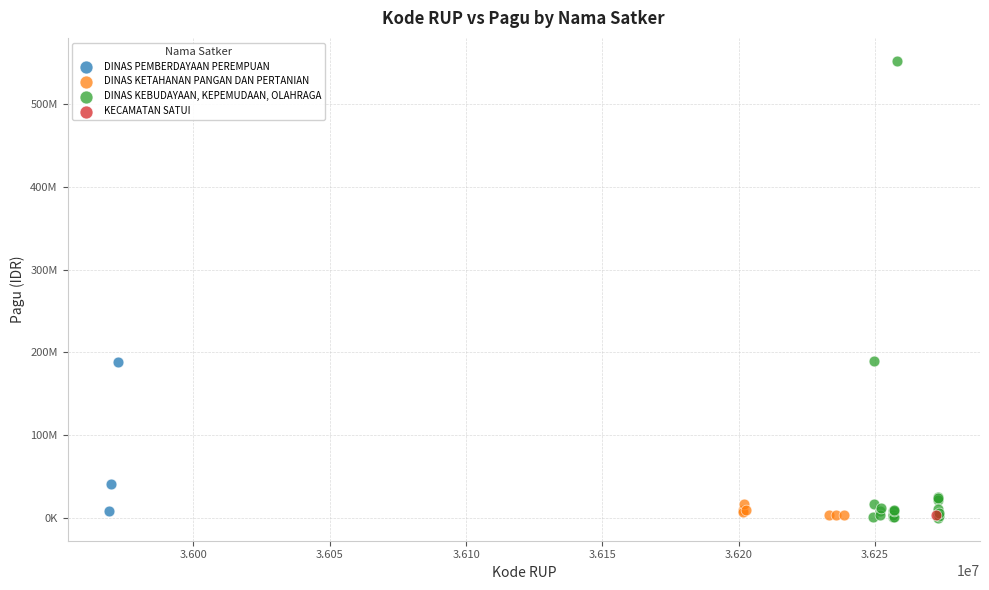

Which series contains the highest Y value?

DINAS KEBUDAYAAN, KEPEMUDAAN, OLAHRAGA